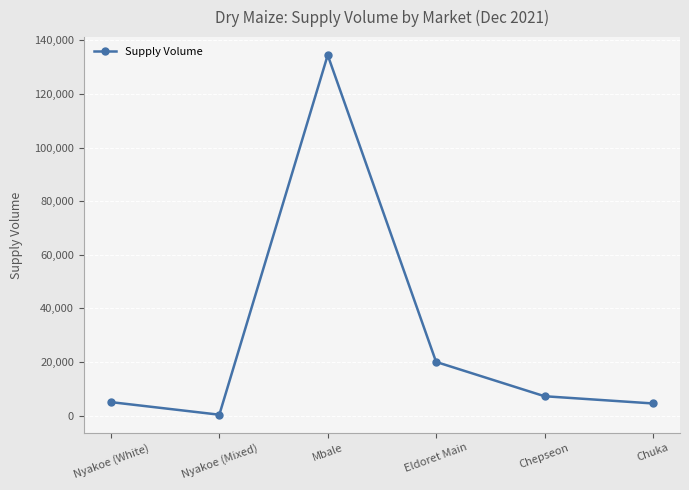

True or false: the data has more than 1 interior local peaks.

False